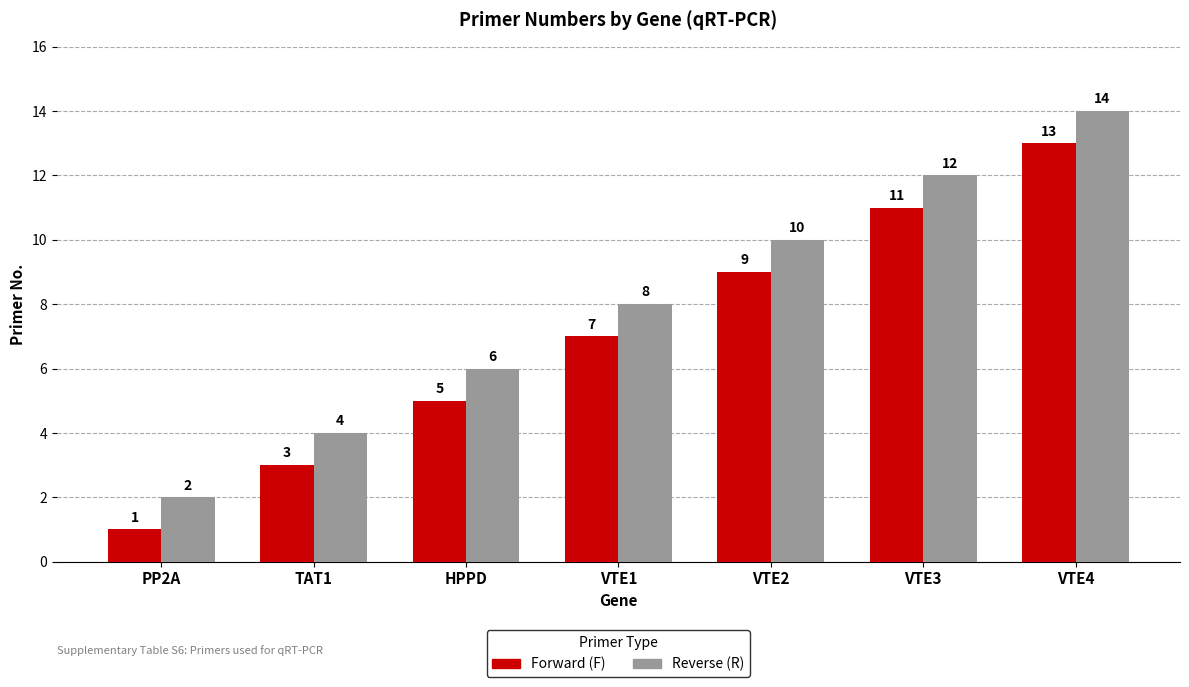

What are all the series names shown in the legend?

Forward (F), Reverse (R)